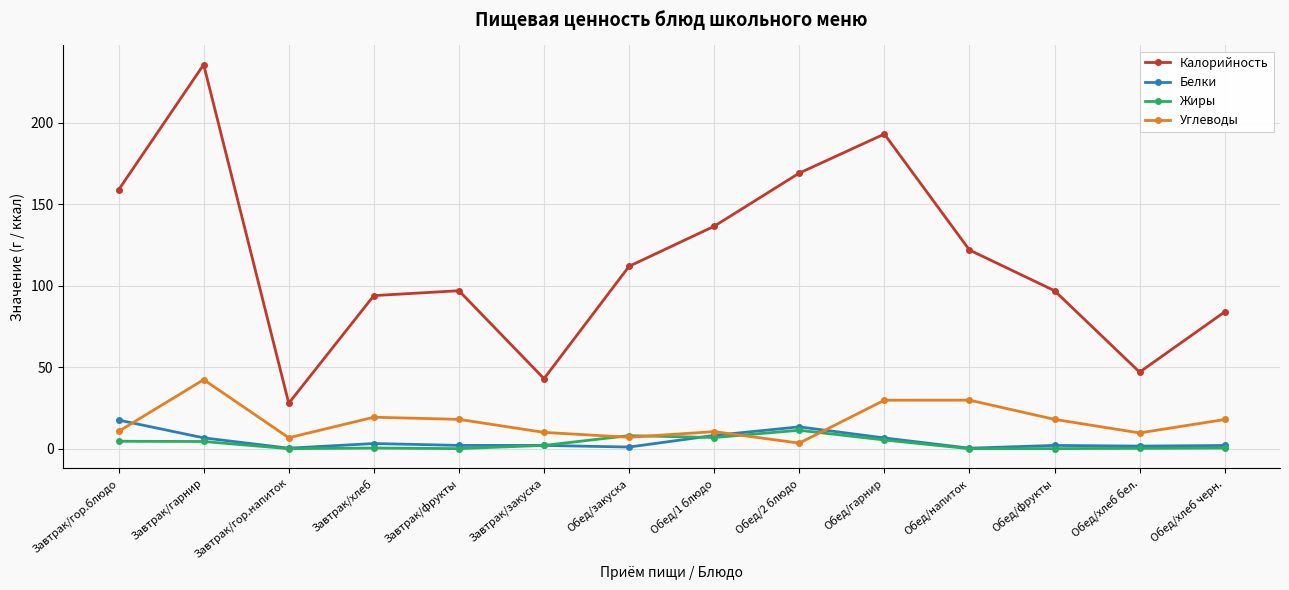

Which series has the largest total across all categories?

Калорийность